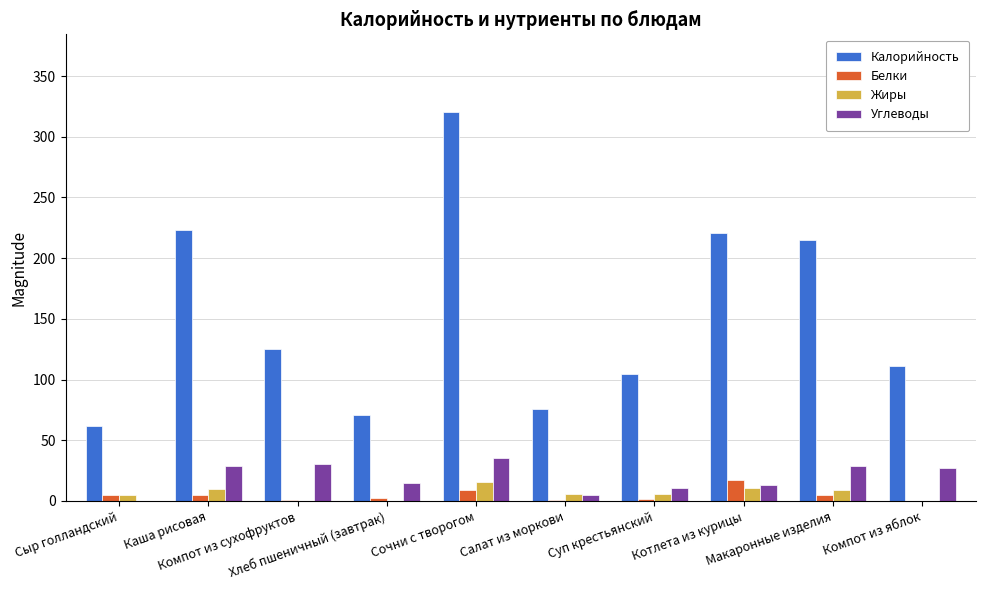

Which series has the largest total across all categories?

Калорийность